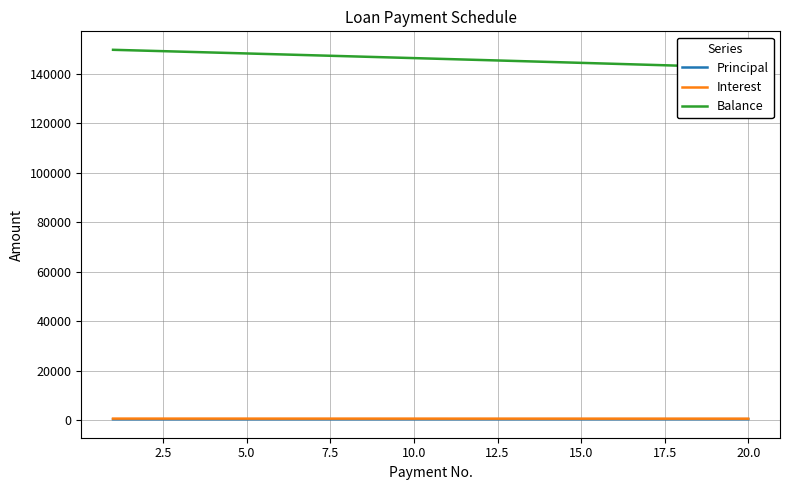

How many values in the Balance series are below 146281?

10